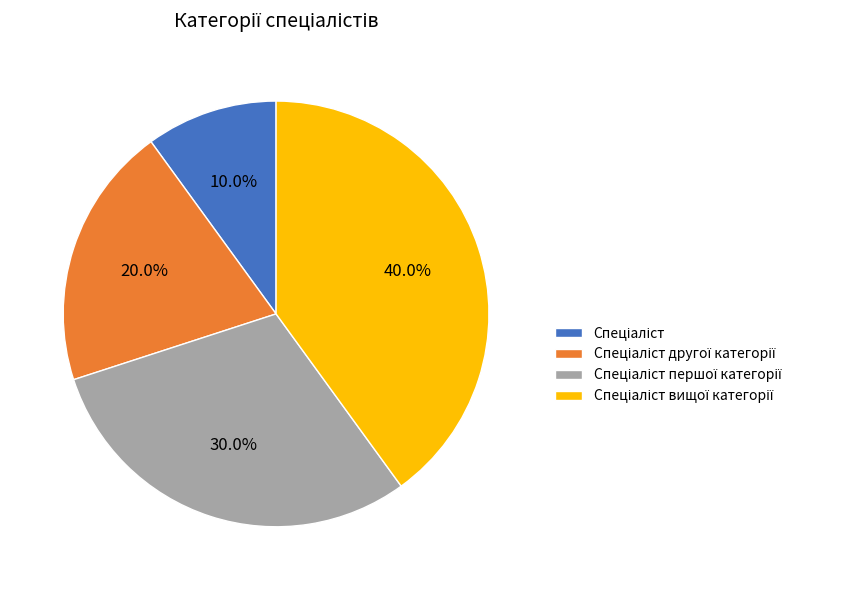

Does any single category account for the majority?

No